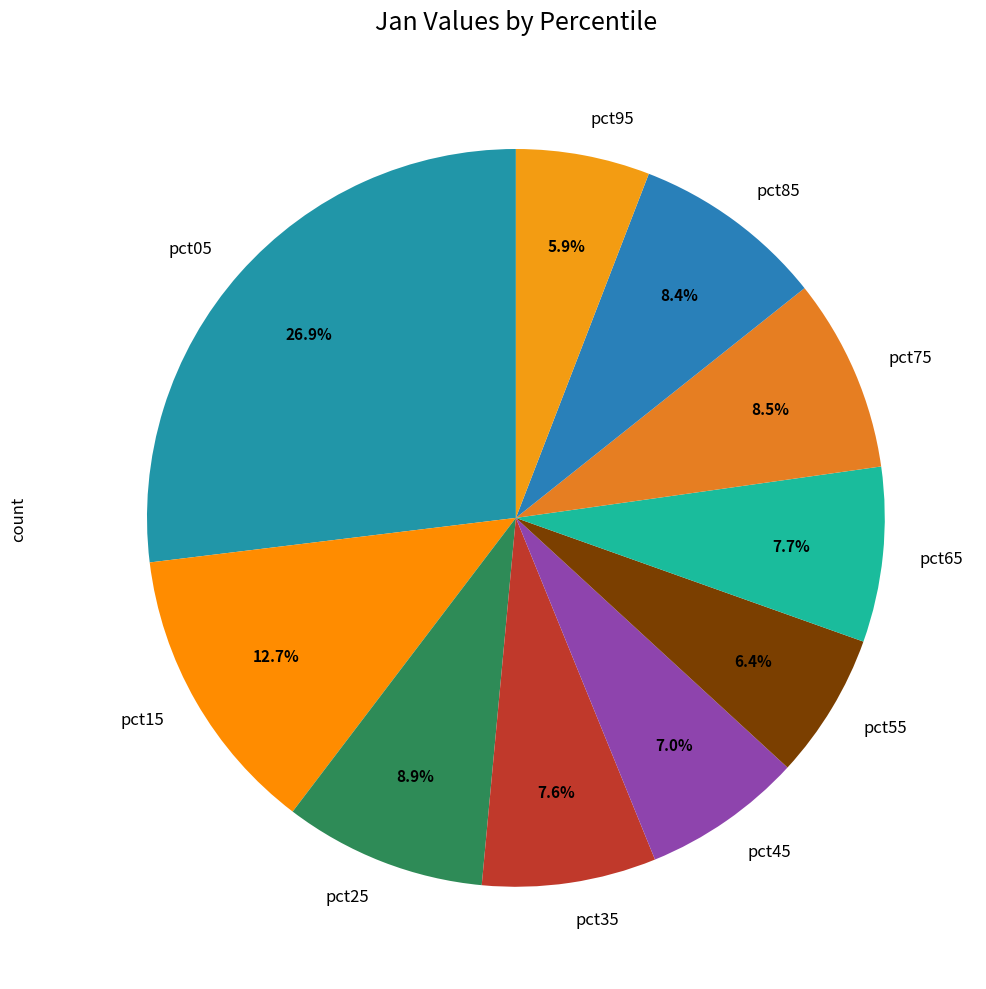

To the nearest percent, what is the difference between the largest and smallest slice percentages?

21%